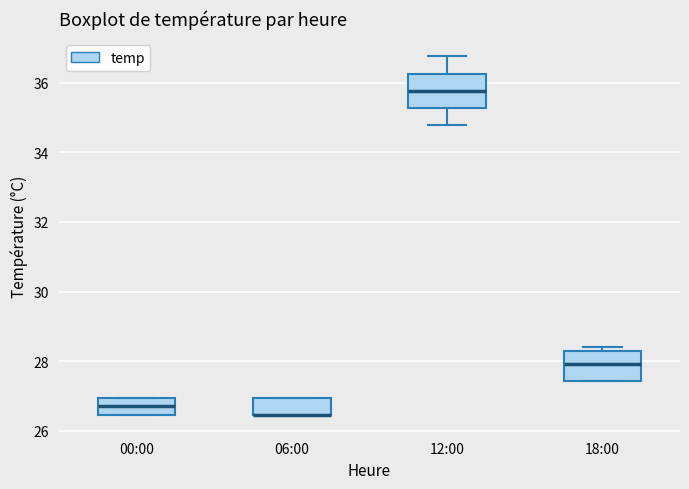

Reading left to right, transcribe this box plot: for each box, give where its median line is, the range the box spans, and where its two whiskers end, as read against the y-axis. The values are not printed on the chart, so give them approximately, as read against the axis.

00:00: median 26.8, box 26.4 to 27.0, whiskers 26.4 to 27.0
06:00: median 26.4 (drawn on the box's lower edge), box 26.4 to 27.0, whiskers 26.4 to 27.0
12:00: median 35.8, box 35.2 to 36.2, whiskers 34.8 to 36.8
18:00: median 28.0, box 27.4 to 28.2, whiskers 27.4 to 28.4